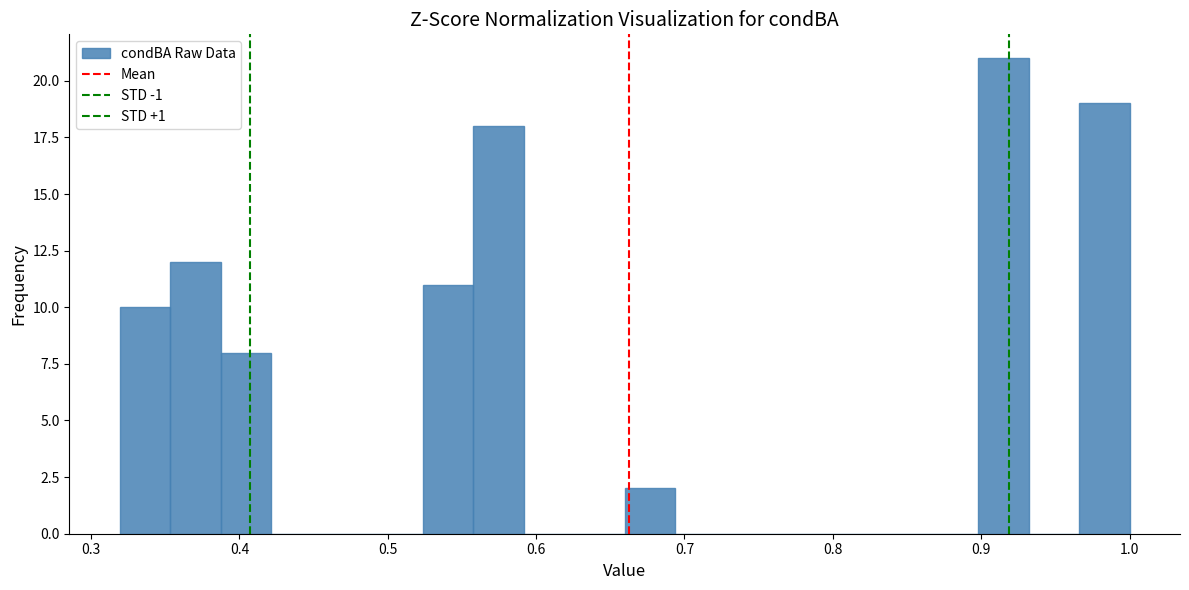

Read against the x-axis, roughly where is the centre of the tallest bar?

0.91